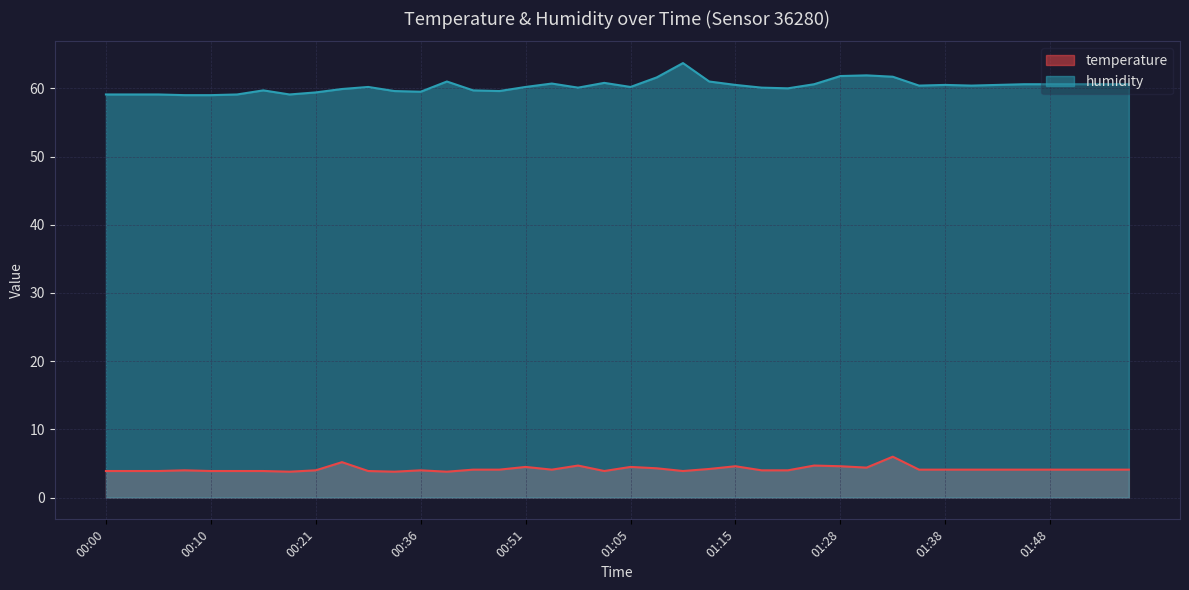

What is the sum of the temperature values at 00:54 and 00:08?

8.1